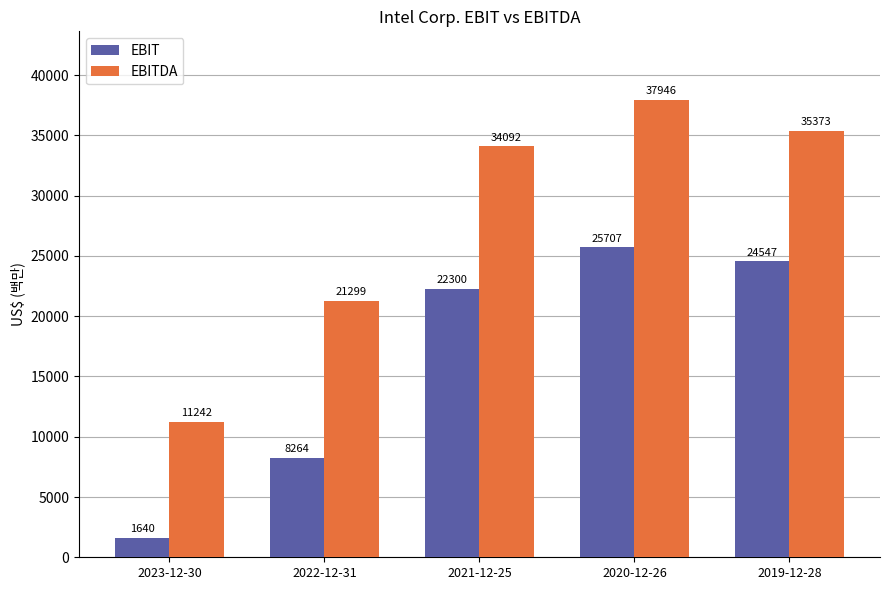

List the series in order of their overall mean, lowest first.

EBIT, EBITDA